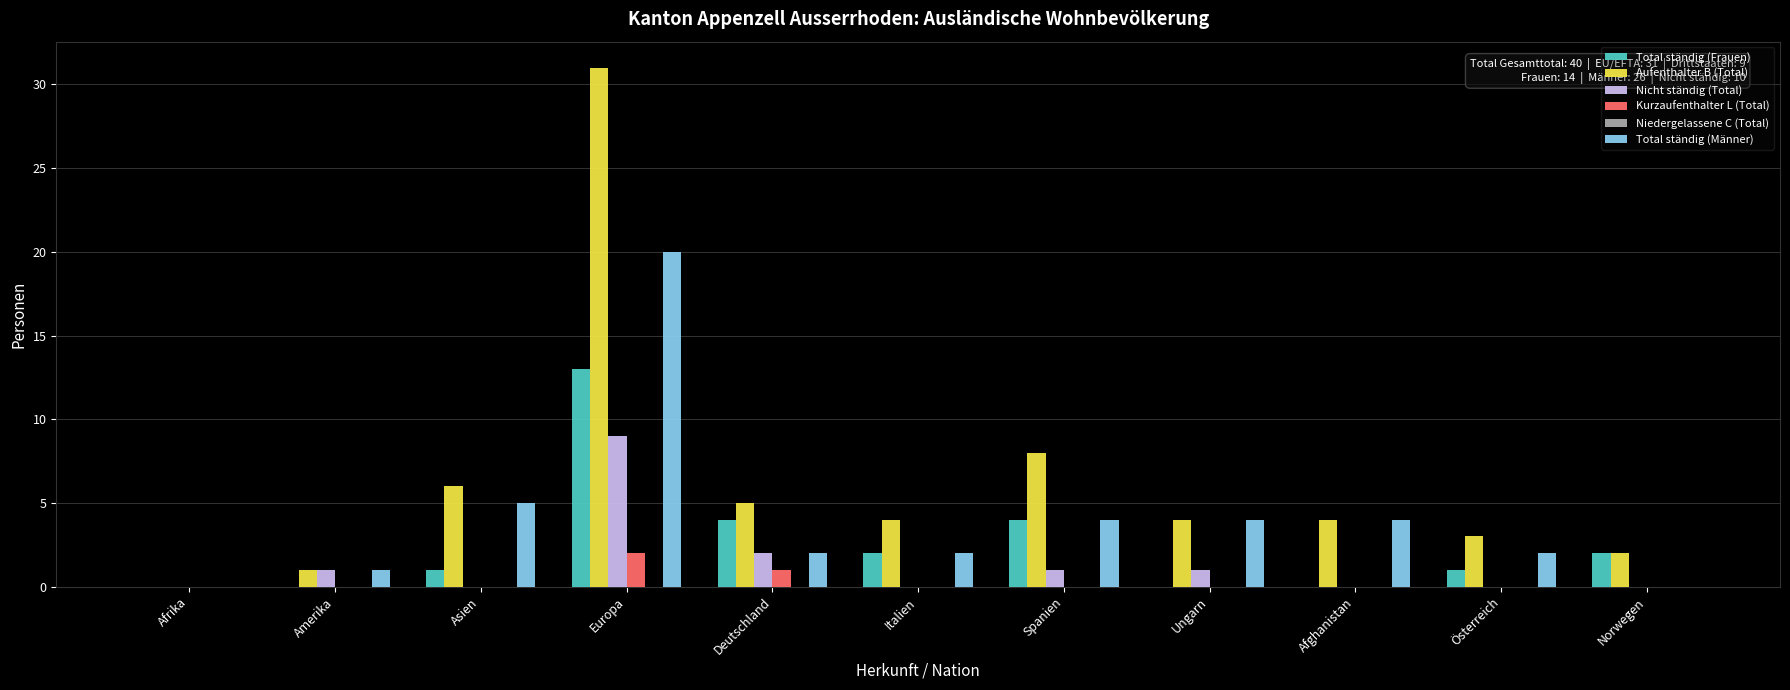

At which category is the sum across all series the highest?

Europa